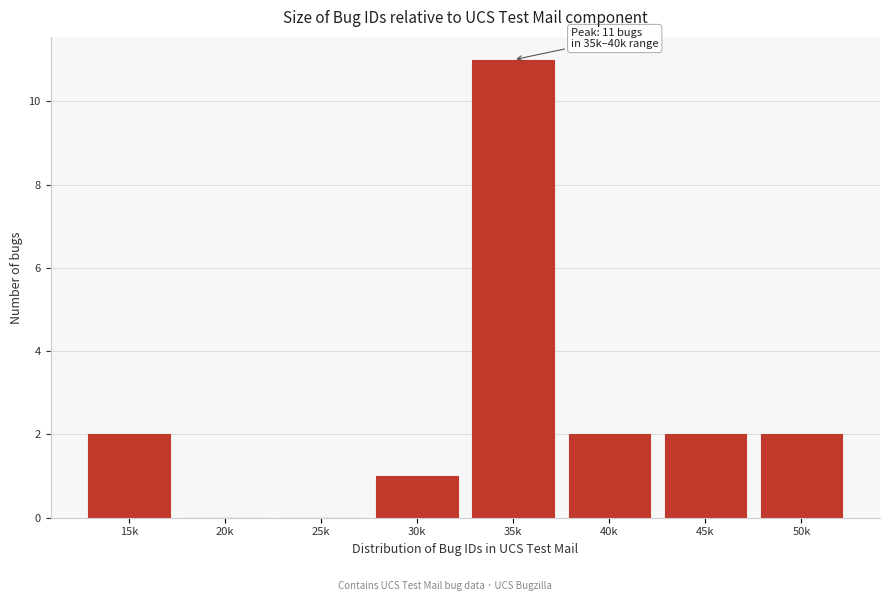

Reading right to left, transcribe all the data shown in this chart.

50k=2	45k=2	40k=2	35k=11	30k=1	25k=0	20k=0	15k=2